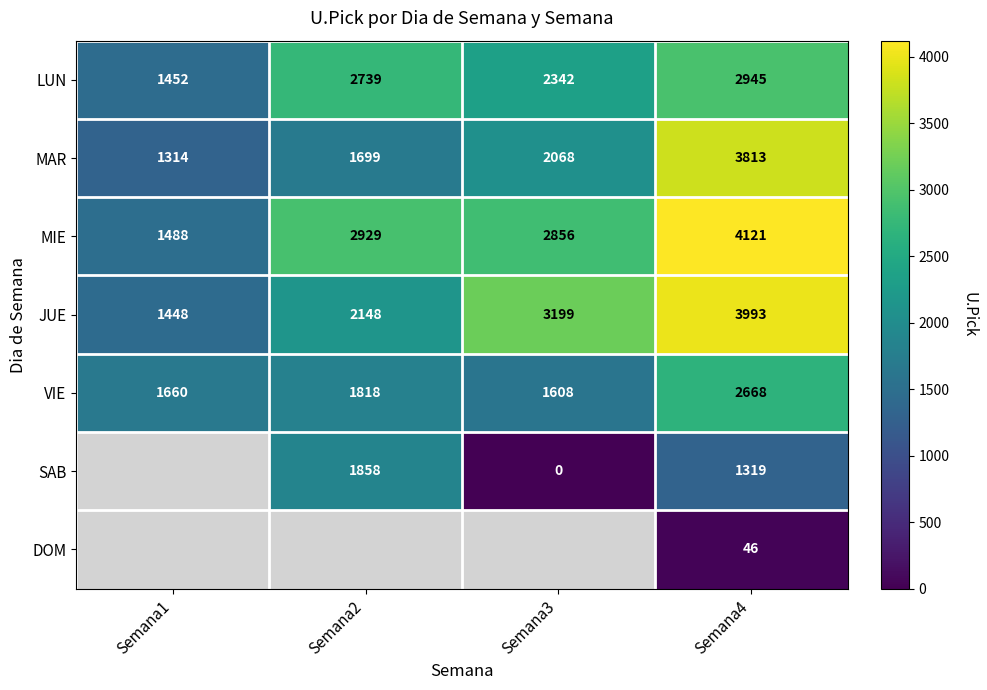

The LUN series shows 1521.2 at Semana4. True or false?

False